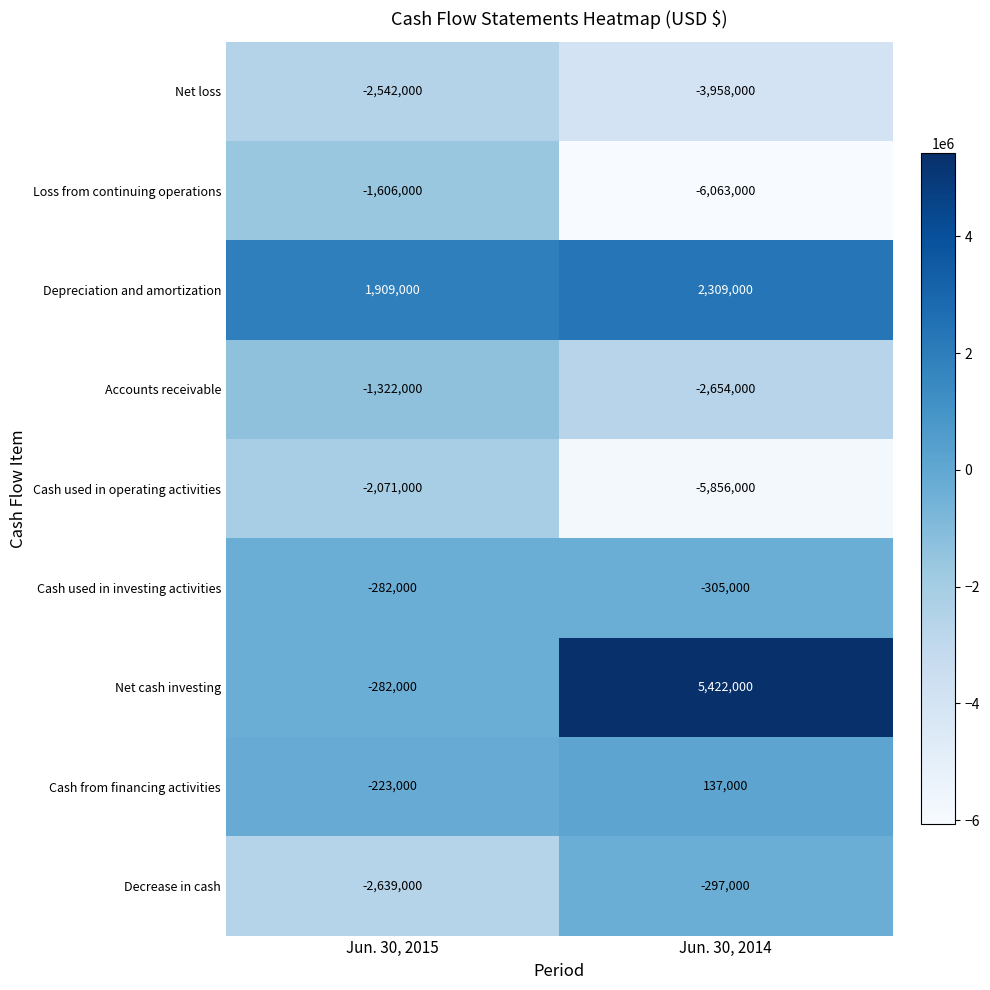

What is the difference between the highest and lowest values at Jun. 30, 2014?

11485000